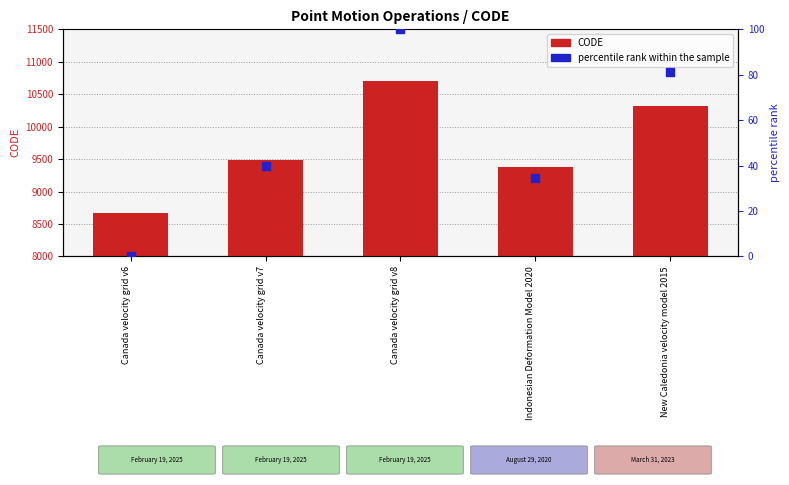

At how many categories does at least one series exceed 10507?

1